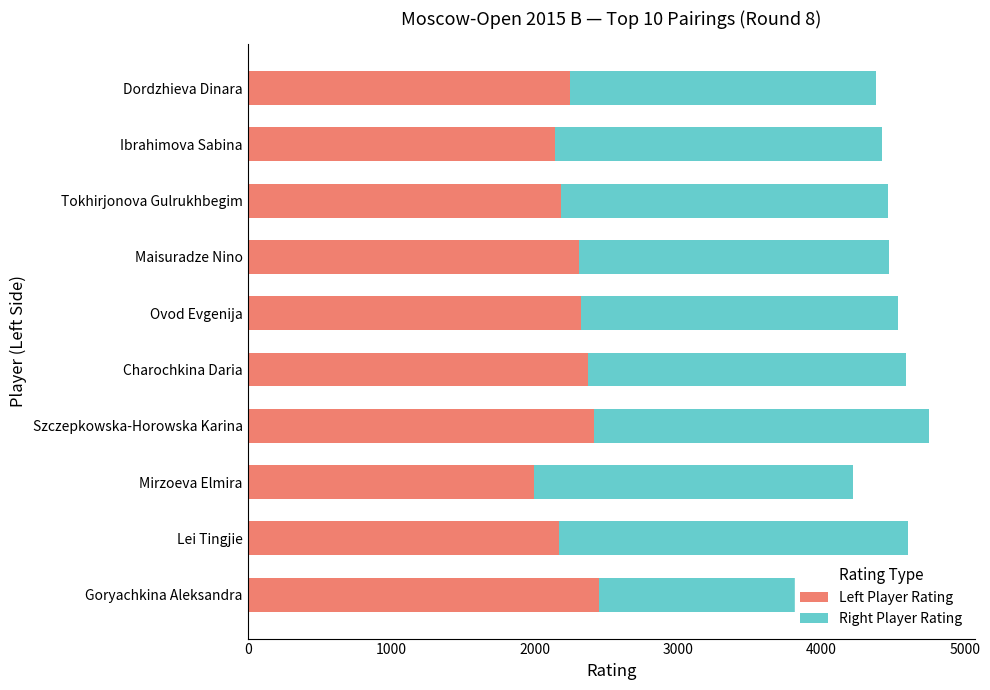

What is the average value of the Left Player Rating series?

2261